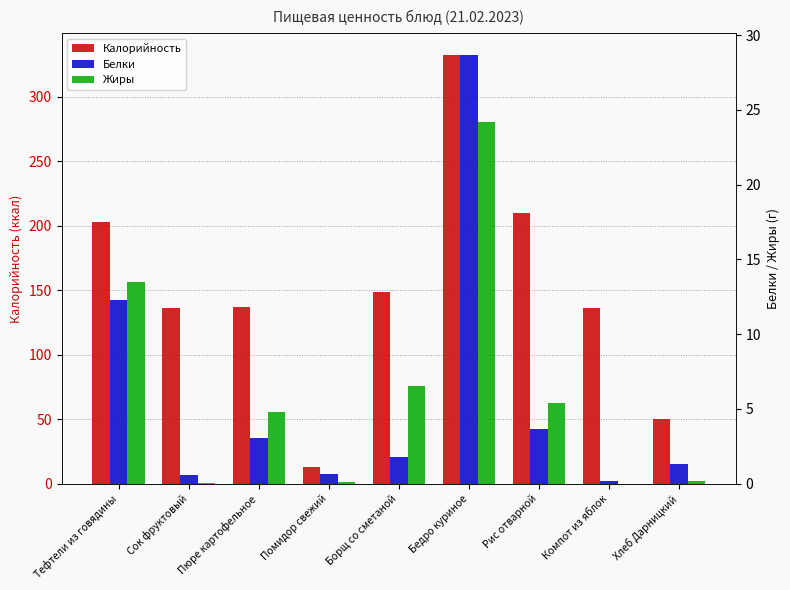

Reading right to left, what are all the values shown in this chart?

Калорийность: Хлеб Дарницкий=50.0	Компот из яблок=136.0	Рис отварной=209.7	Бедро куриное=332.8	Борщ со сметаной=148.6	Помидор свежий=13.2	Пюре картофельное=137.2	Сок фруктовый=136.4	Тефтели из говядины=203.0
Белки: Хлеб Дарницкий=1.3	Компот из яблок=0.2	Рис отварной=3.6	Бедро куриное=28.7	Борщ со сметаной=1.8	Помидор свежий=0.7	Пюре картофельное=3.1	Сок фруктовый=0.6	Тефтели из говядины=12.3
Жиры: Хлеб Дарницкий=0.2	Компот из яблок=0.0	Рис отварной=5.4	Бедро куриное=24.2	Борщ со сметаной=6.5	Помидор свежий=0.1	Пюре картофельное=4.8	Сок фруктовый=0.1	Тефтели из говядины=13.5